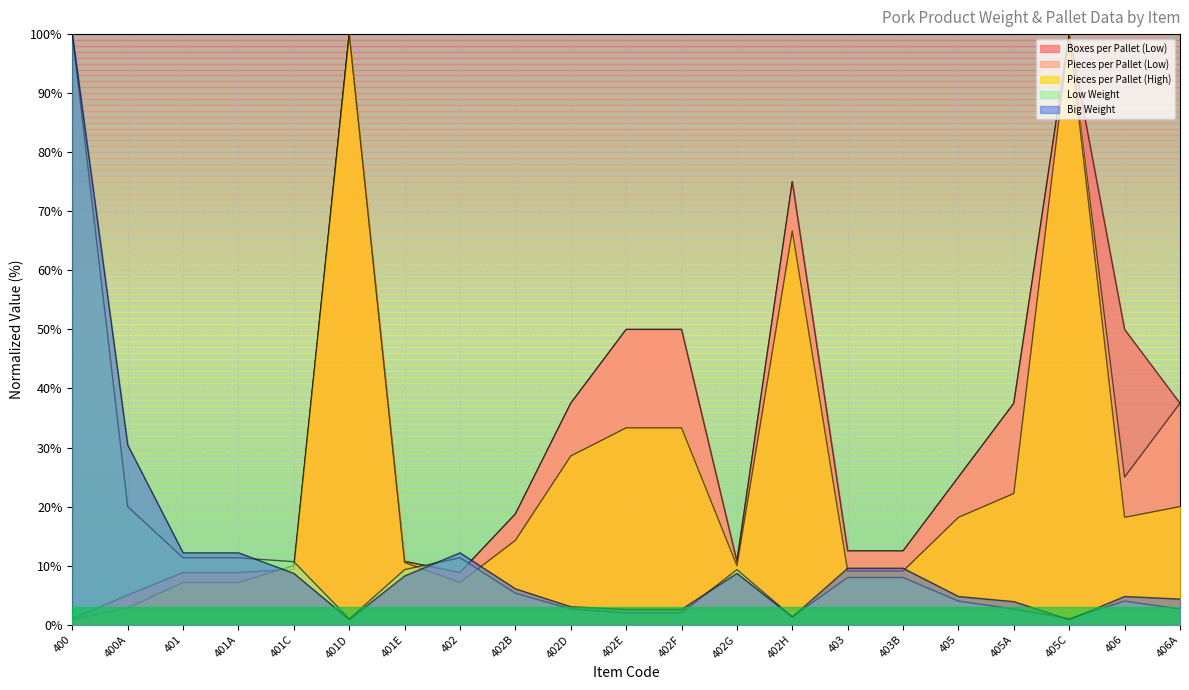

The value of Pieces per Pallet (Low) at 403 is 18.0. True or false?

False